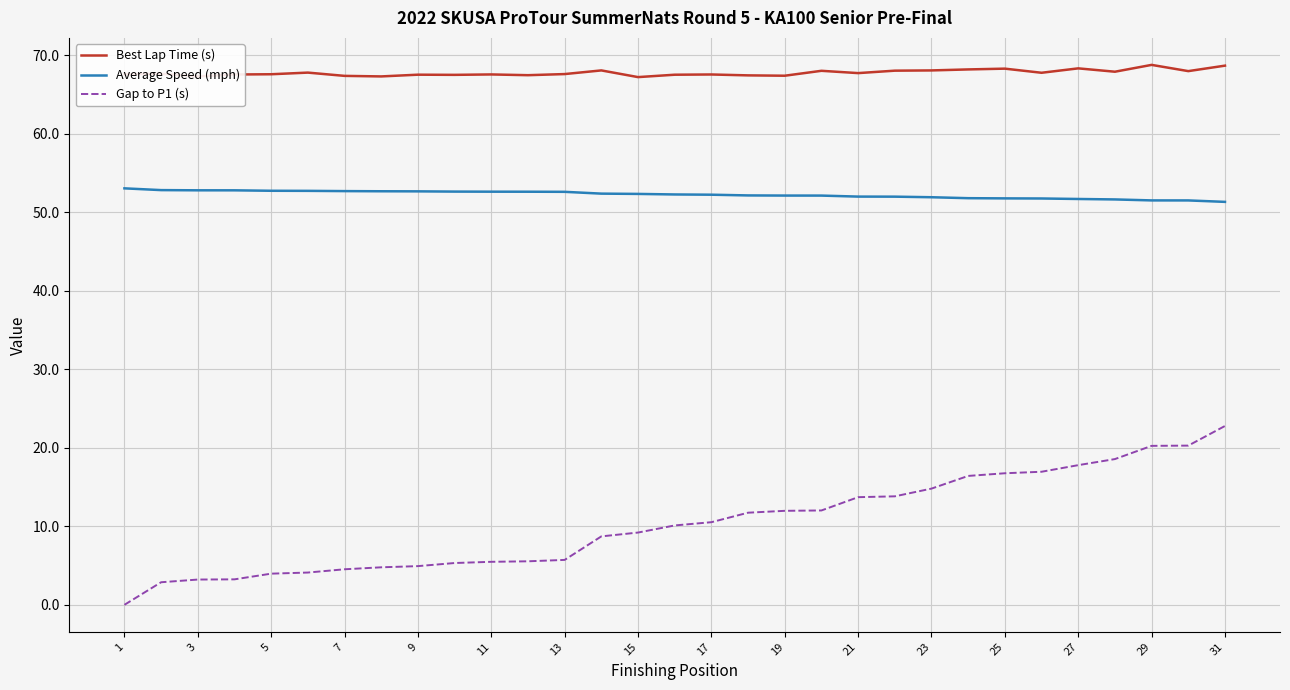

Which series has the largest range (max minus min)?

Gap to P1 (s)